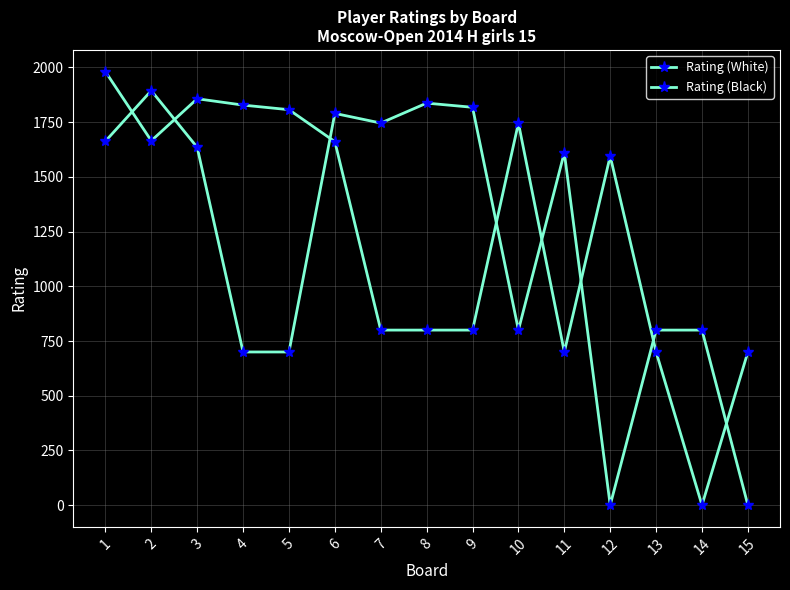

Rank the series by their maximum value, from lowest to highest.

Rating (Black), Rating (White)